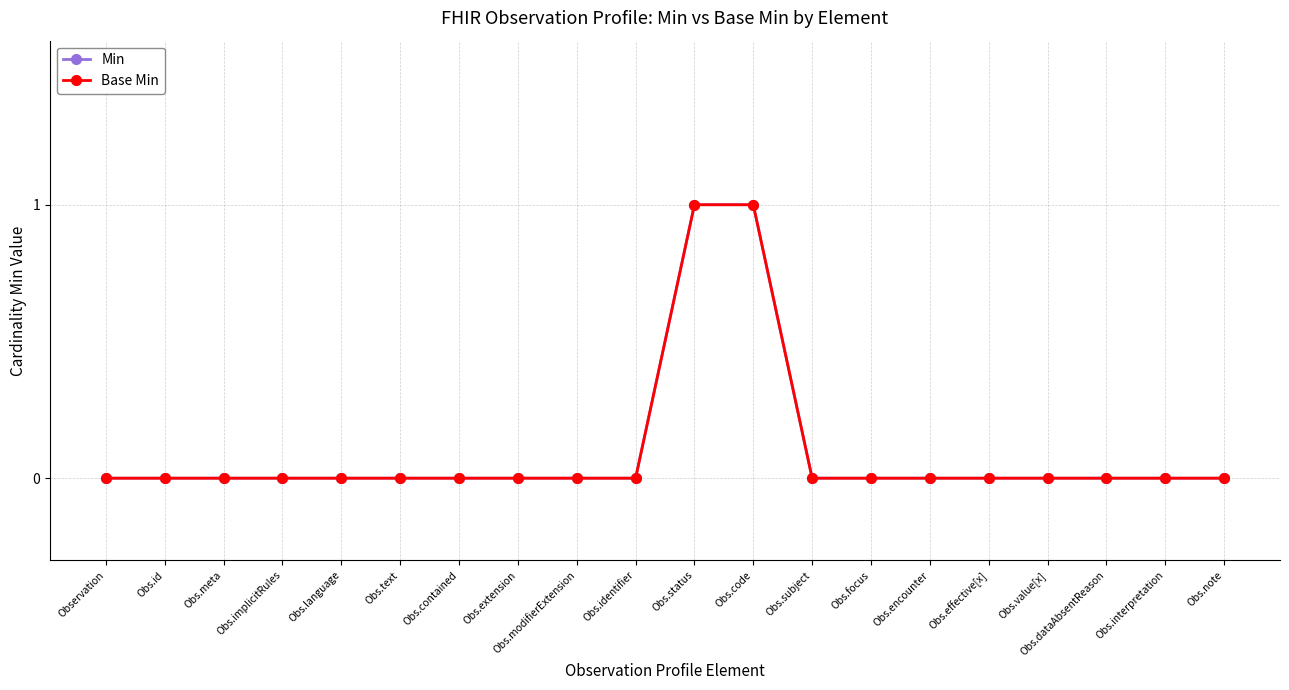

True or false: Min has more than 2 points higher than both neighbors.

False